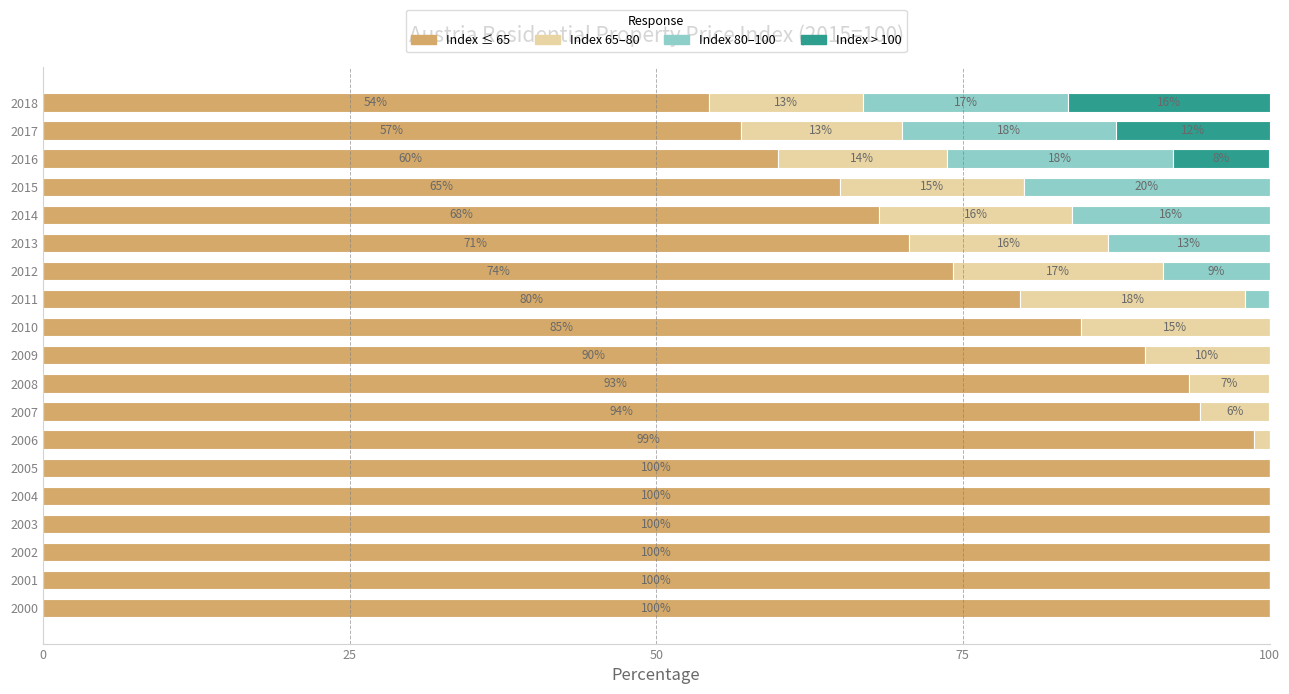

What are all the series names shown in the legend?

Index ≤ 65, Index 65–80, Index 80–100, Index > 100